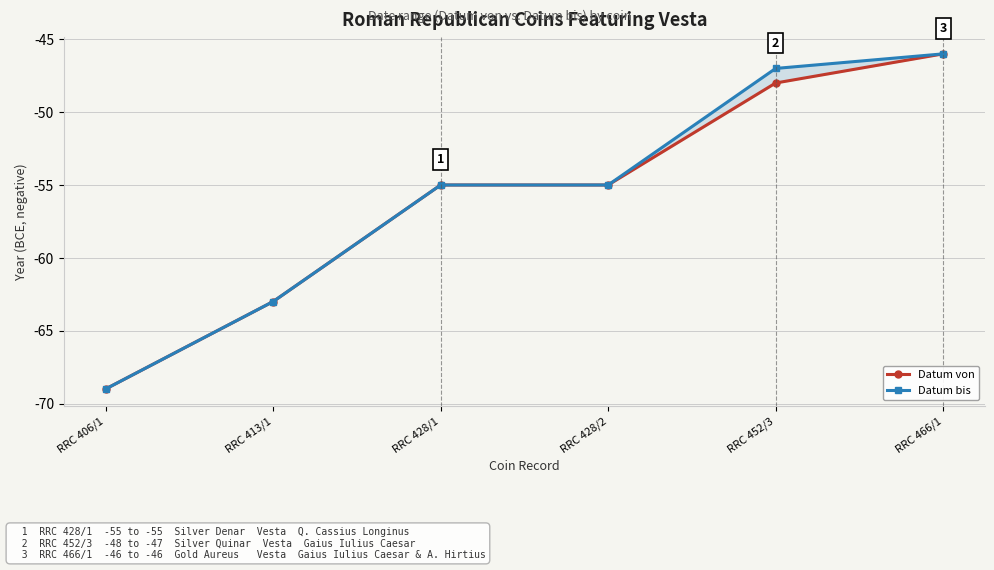

What is the label of the 6th point from the right?

RRC 406/1